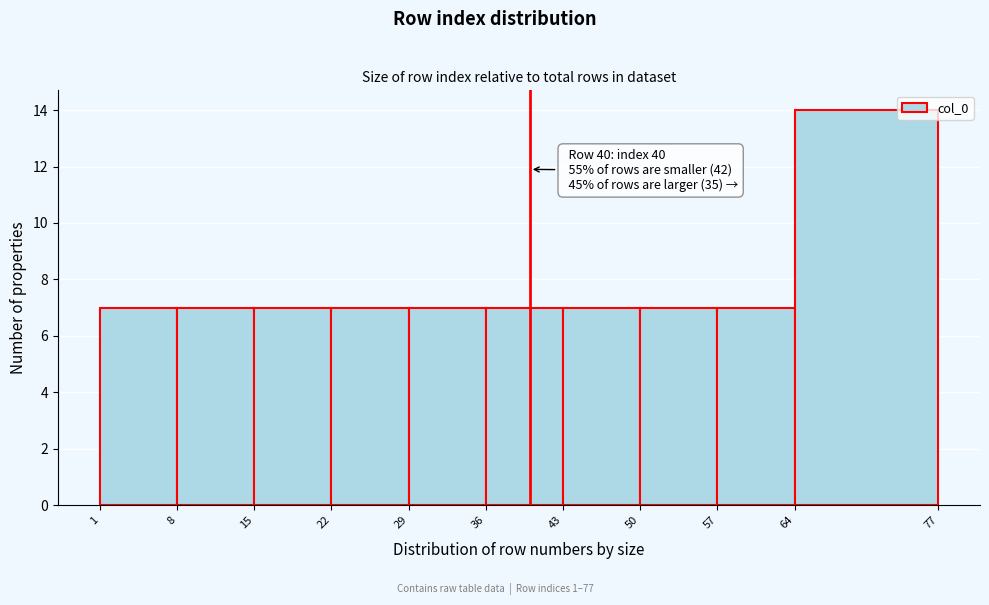

Over which range of the x-axis is the bar tallest?

64 to 77